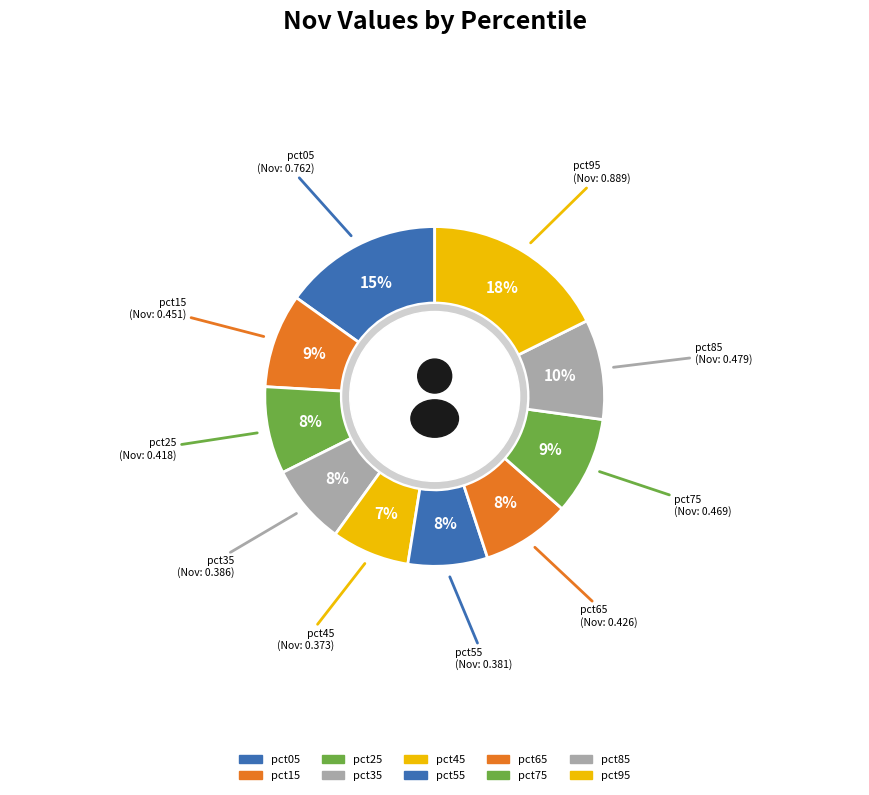

True or false: pct85 accounts for 15% of the total.

False